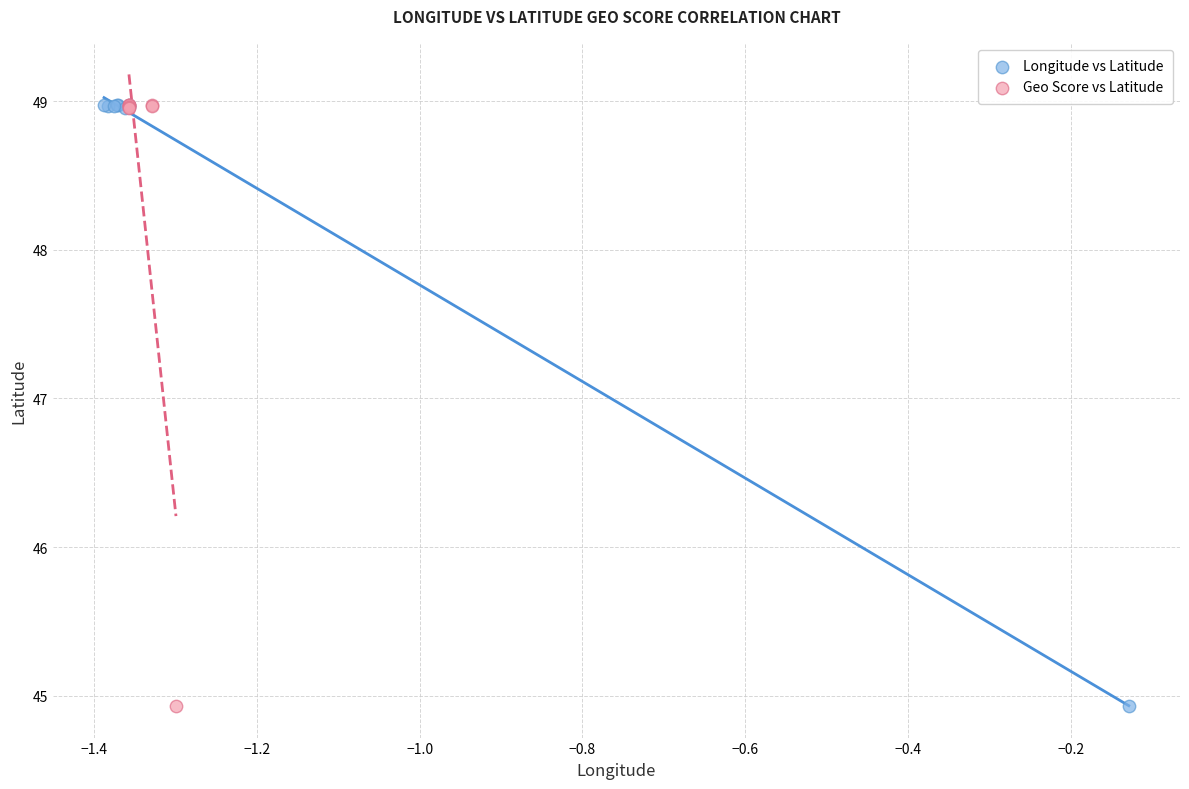

What are all the series names shown in the legend?

Longitude vs Latitude, Geo Score vs Latitude